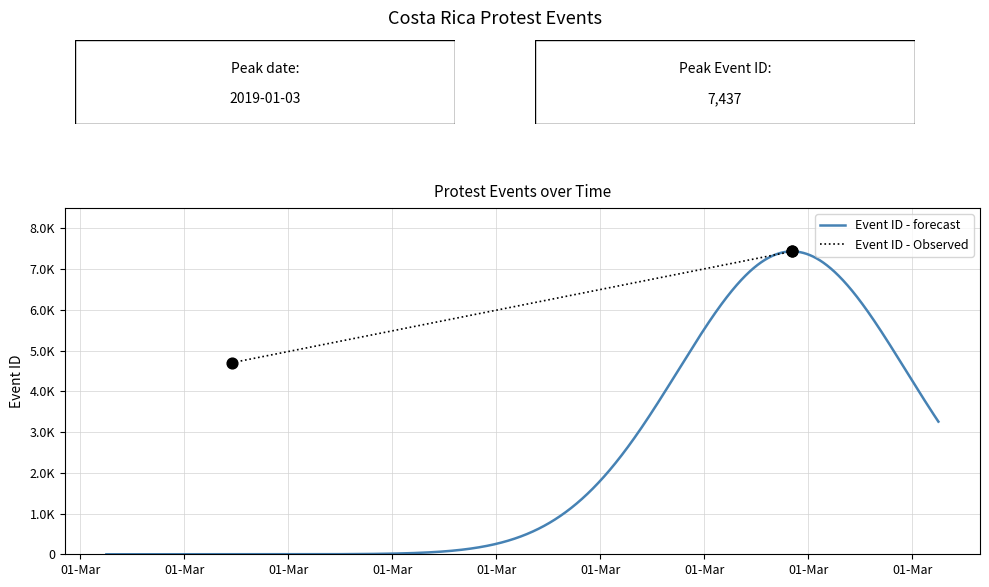

Which has a higher value, 2013-08-16 or 2019-01-03?

2019-01-03